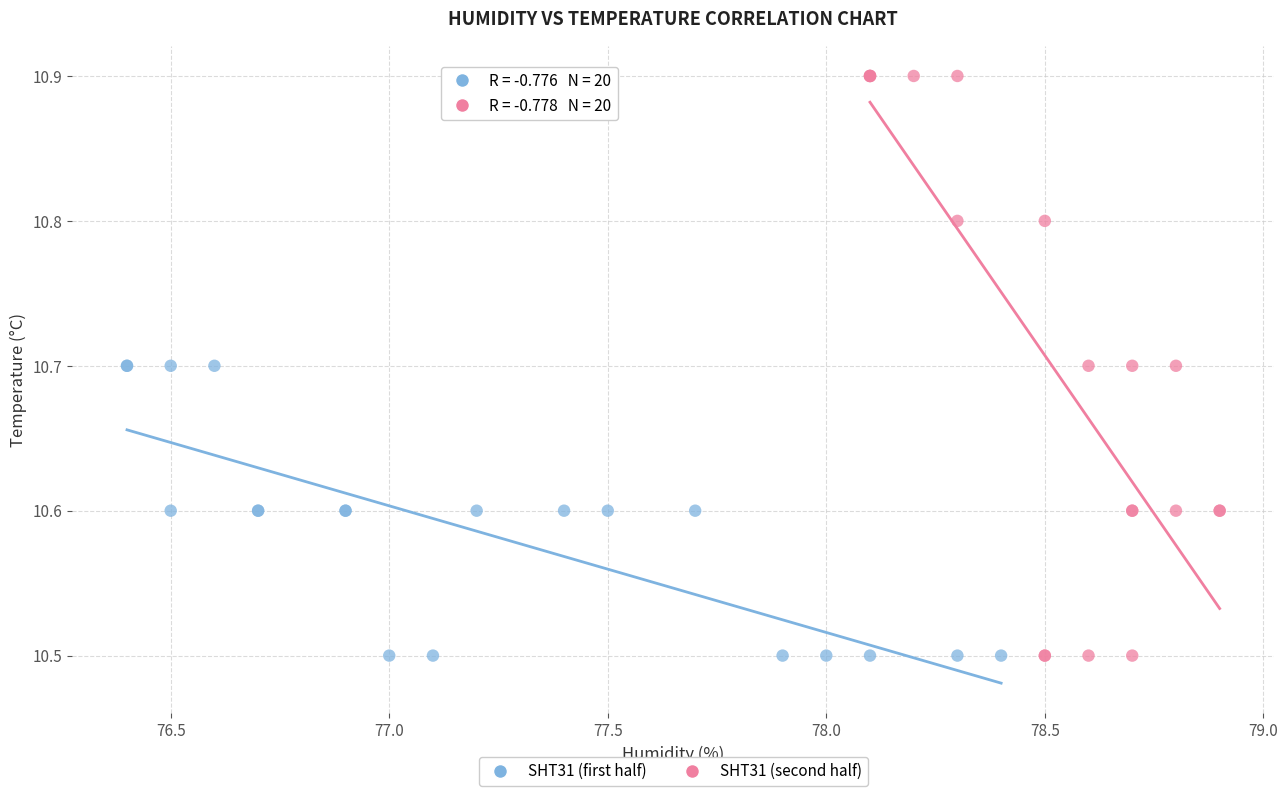

Which series has the largest Y range (max minus min)?

SHT31 (second half)